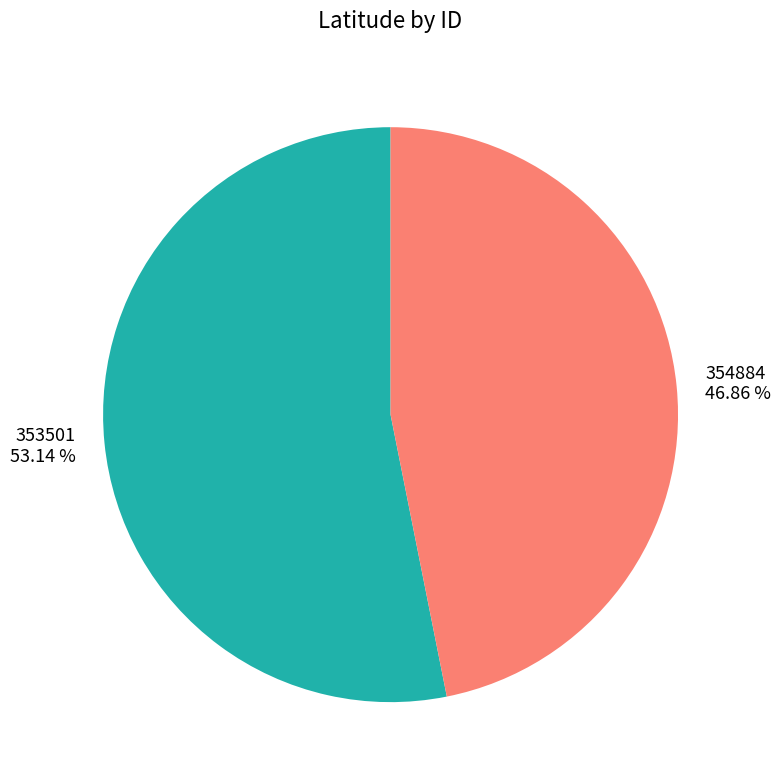

Between 354884 and 353501, which is larger?

353501